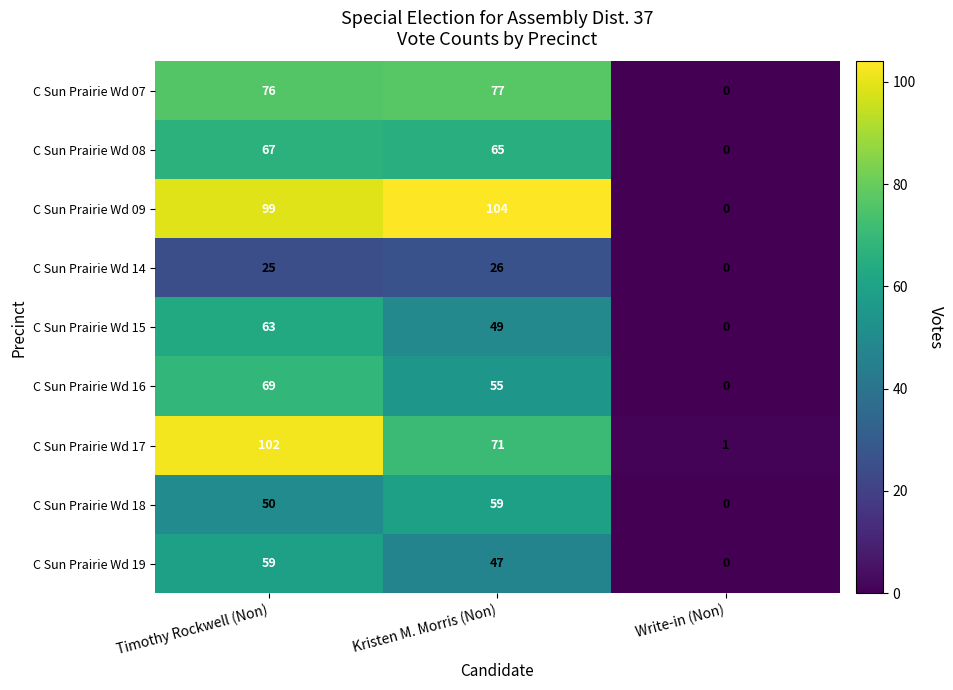

The value of C Sun Prairie Wd 18 at Timothy Rockwell (Non) is 66. True or false?

False